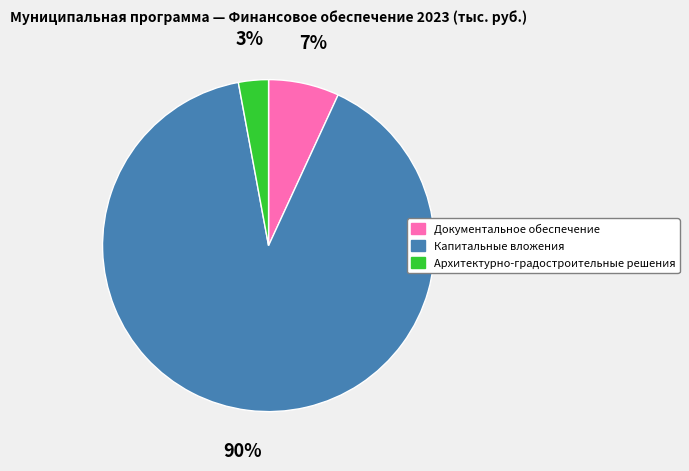

To the nearest percent, what is the average slice percentage?

33%